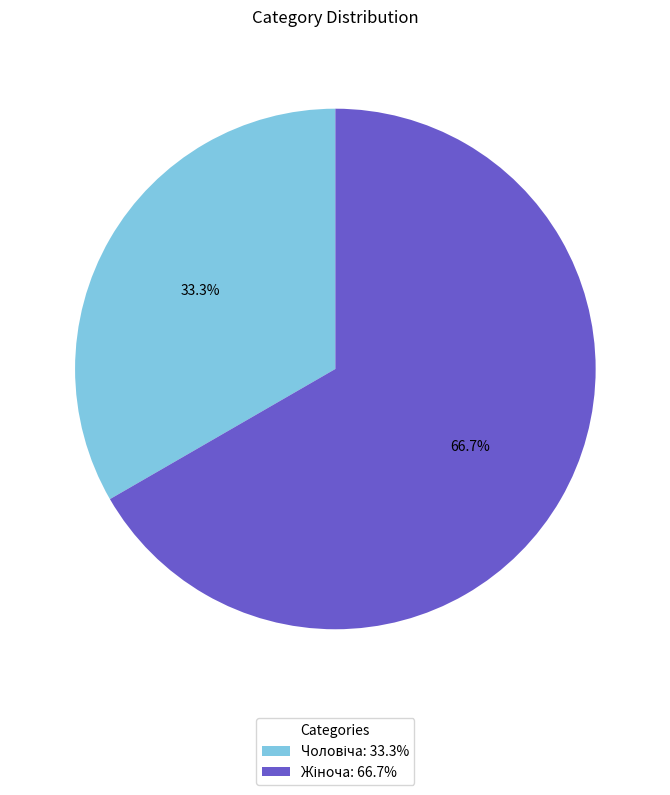

Does any single category account for the majority?

Yes